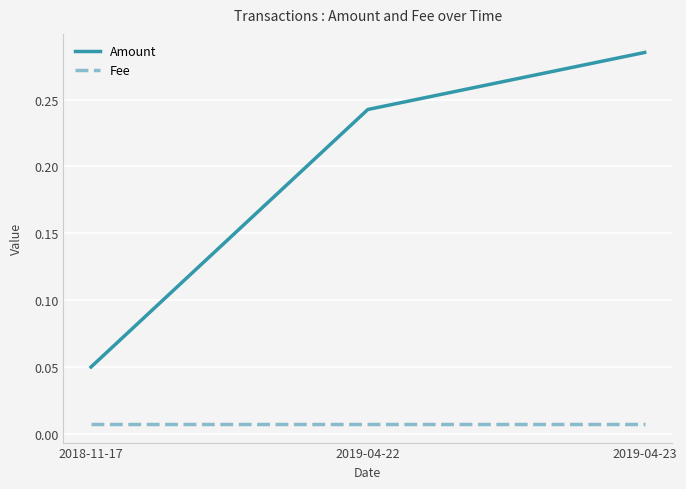

What are all the series names shown in the legend?

Amount, Fee